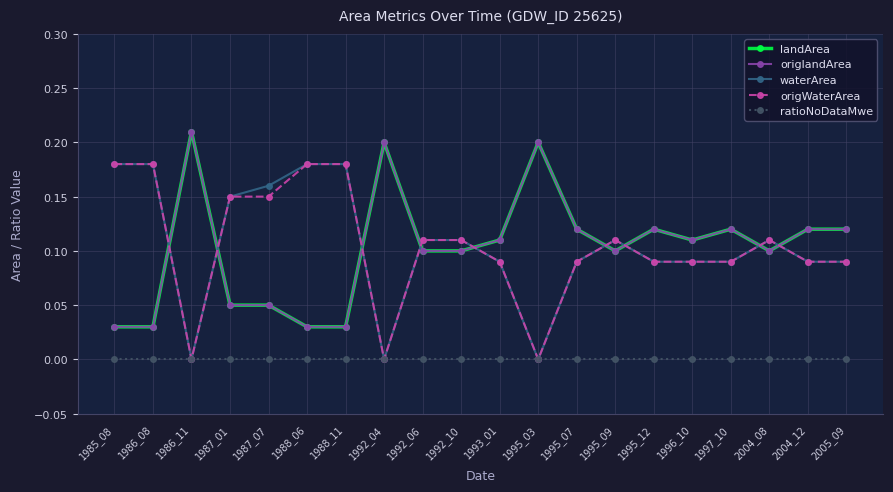

Does the chart have visible grid lines?

Yes